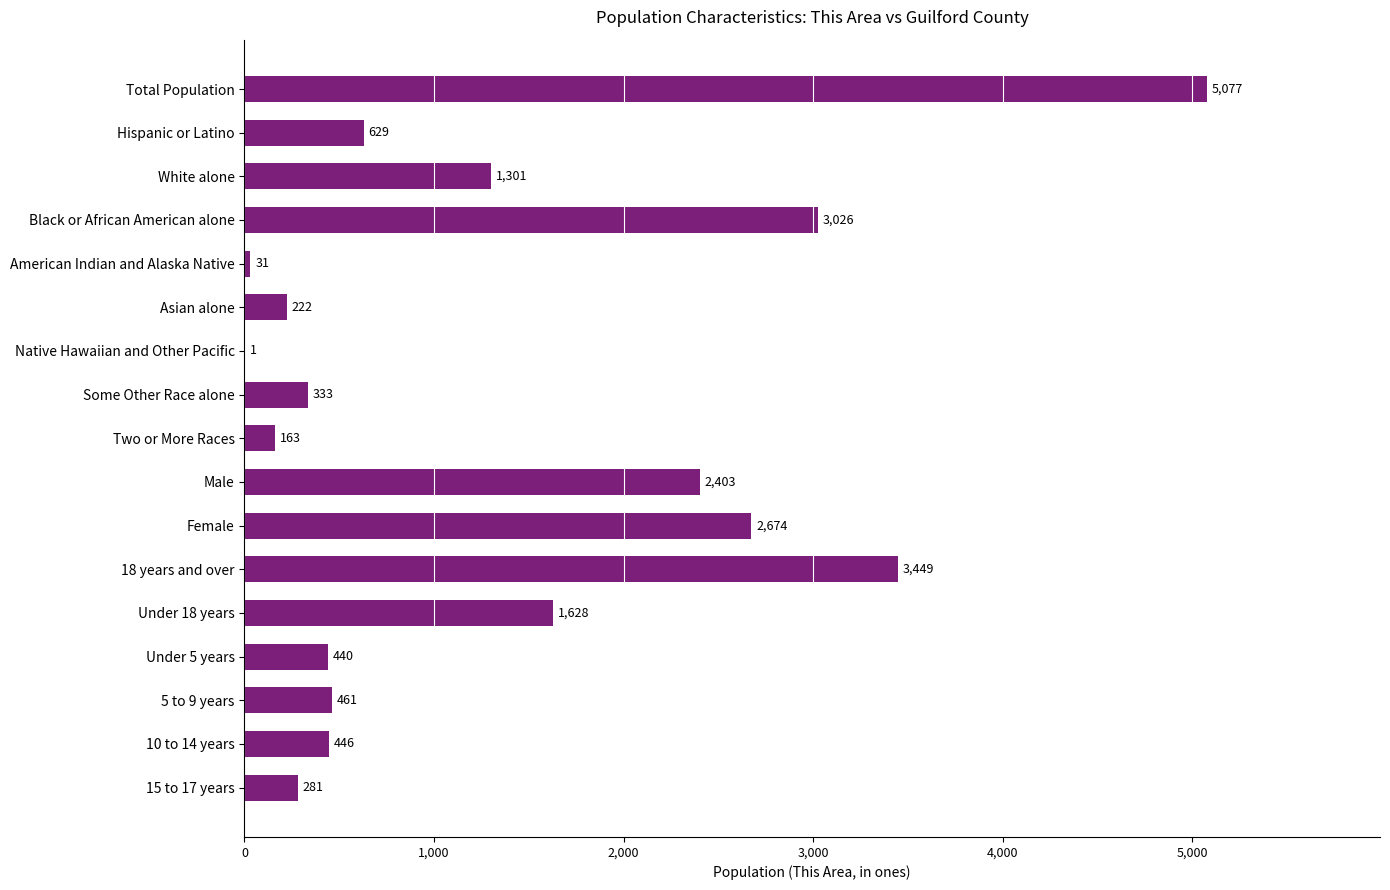

Reading top to bottom, list all the values displayed in this chart.

Total Population=5077	Hispanic or Latino=629	White alone=1301	Black or African American alone=3026	American Indian and Alaska Native=31	Asian alone=222	Native Hawaiian and Other Pacific=1	Some Other Race alone=333	Two or More Races=163	Male=2403	Female=2674	18 years and over=3449	Under 18 years=1628	Under 5 years=440	5 to 9 years=461	10 to 14 years=446	15 to 17 years=281